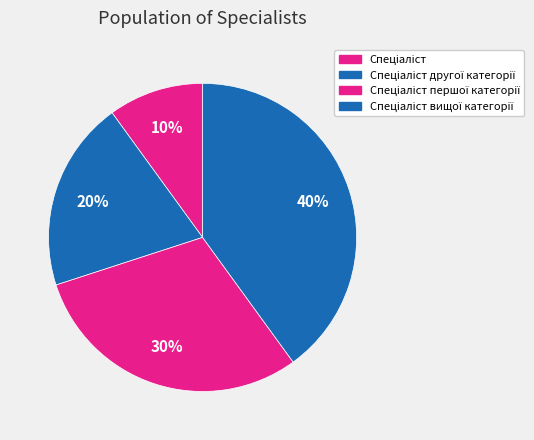

How many slices are in this pie chart?

4